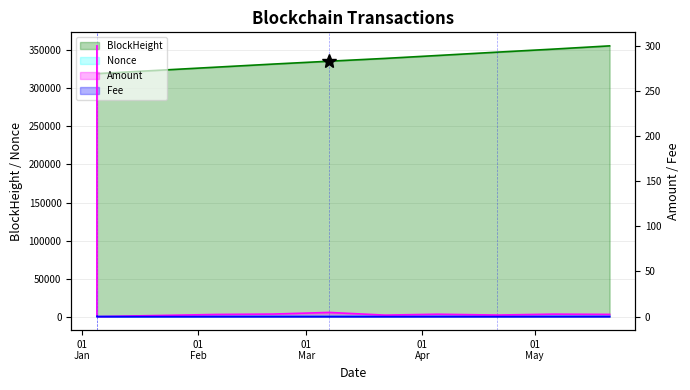

What are all the series names shown in the legend?

Amount, Fee, Nonce, BlockHeight